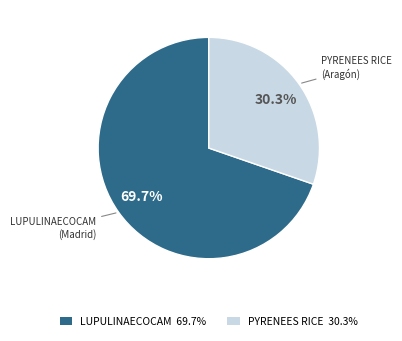

Count the number of slices in the pie.

2